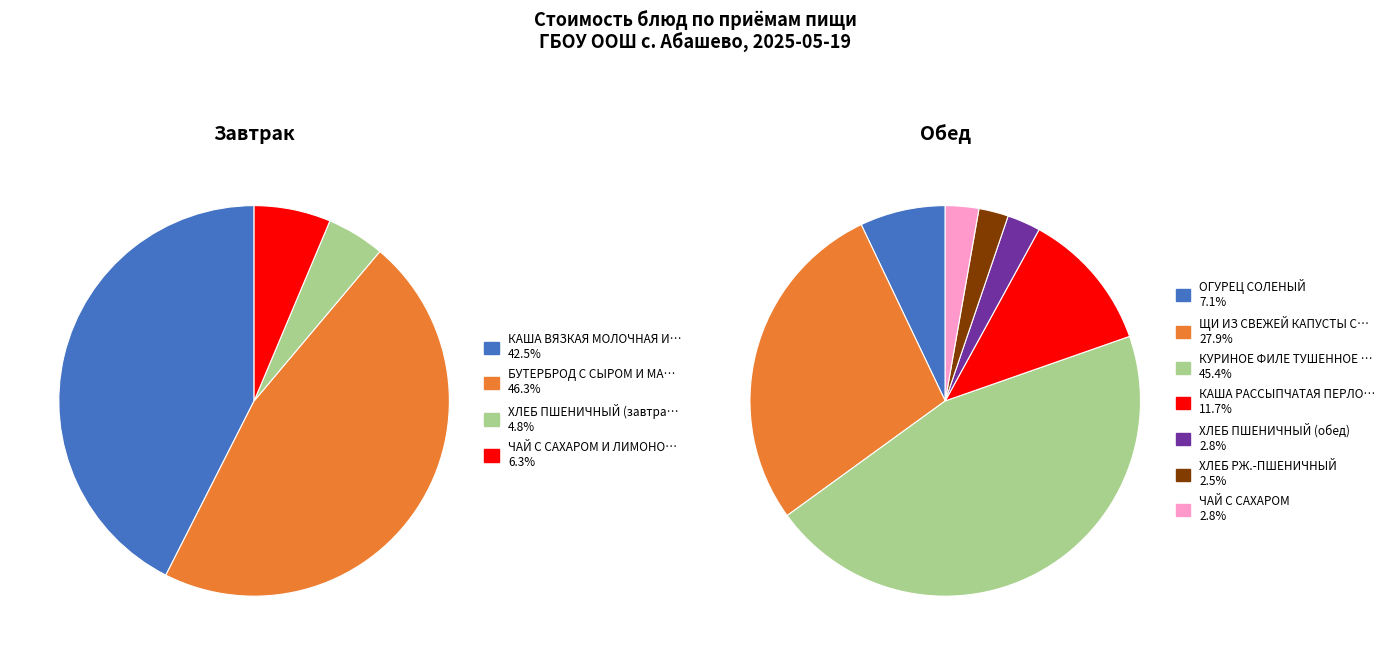

What is the smallest slice in the pie chart?

ХЛЕБ РЖ.-ПШЕНИЧНЫЙ